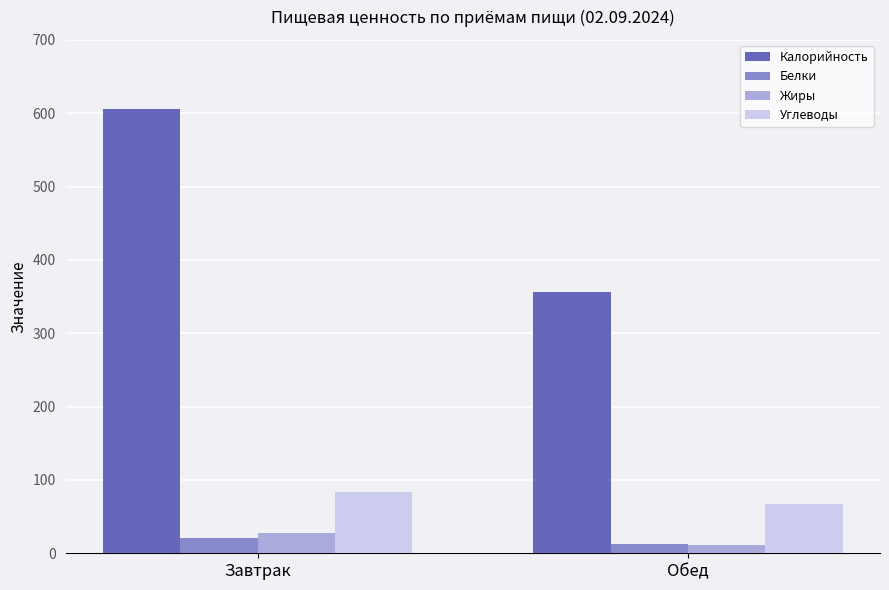

Rank the categories by Жиры value from highest to lowest.

Завтрак, Обед